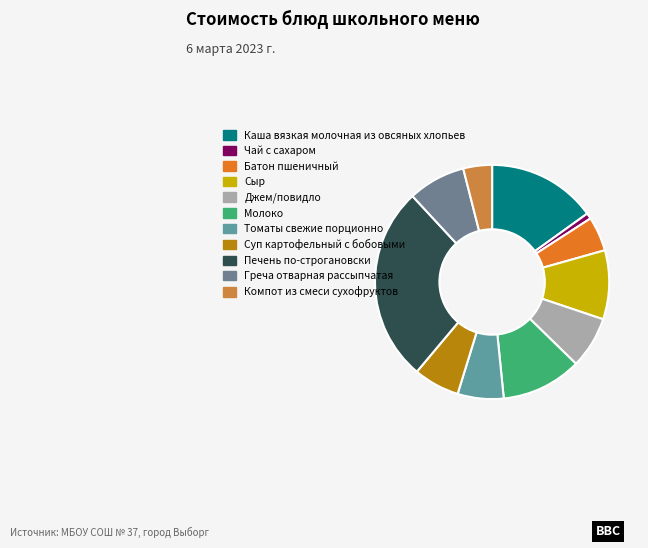

To the nearest percent, what is the difference between the largest and smallest slice percentages?

26%